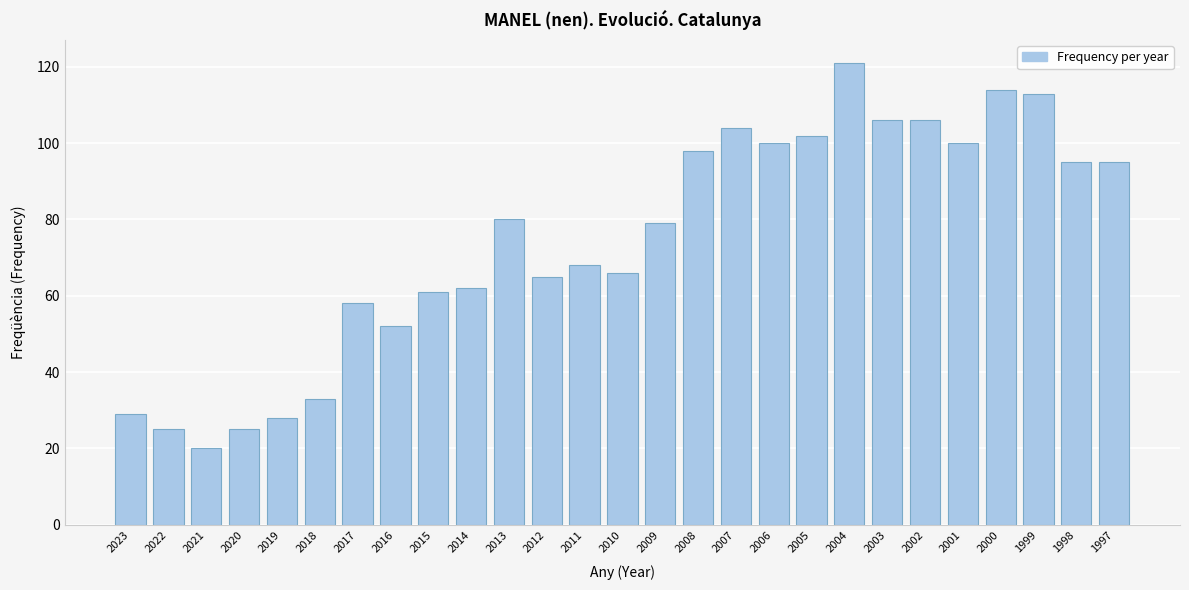

Reading left to right, extract all data points from this chart.

2023=29	2022=25	2021=20	2020=25	2019=28	2018=33	2017=58	2016=52	2015=61	2014=62	2013=80	2012=65	2011=68	2010=66	2009=79	2008=98	2007=104	2006=100	2005=102	2004=121	2003=106	2002=106	2001=100	2000=114	1999=113	1998=95	1997=95